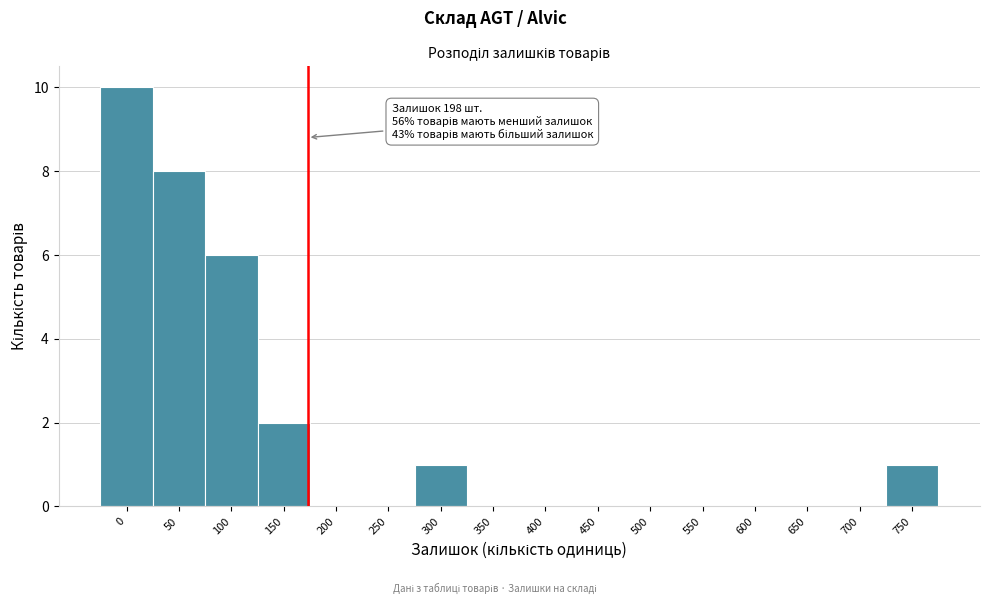

Reading left to right, transcribe all the data shown in this chart.

0=10	50=8	100=6	150=2	200=0	250=0	300=1	350=0	400=0	450=0	500=0	550=0	600=0	650=0	700=0	750=1